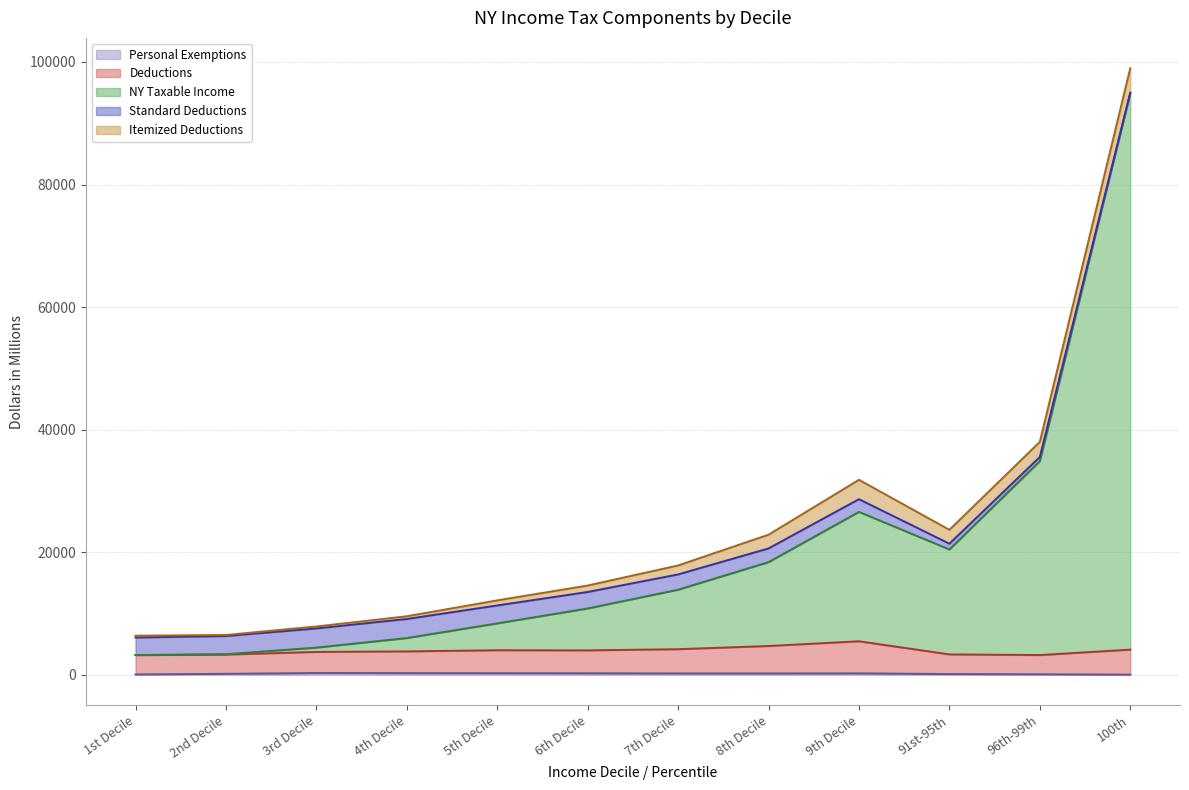

At which category is the sum across all series the highest?

100th